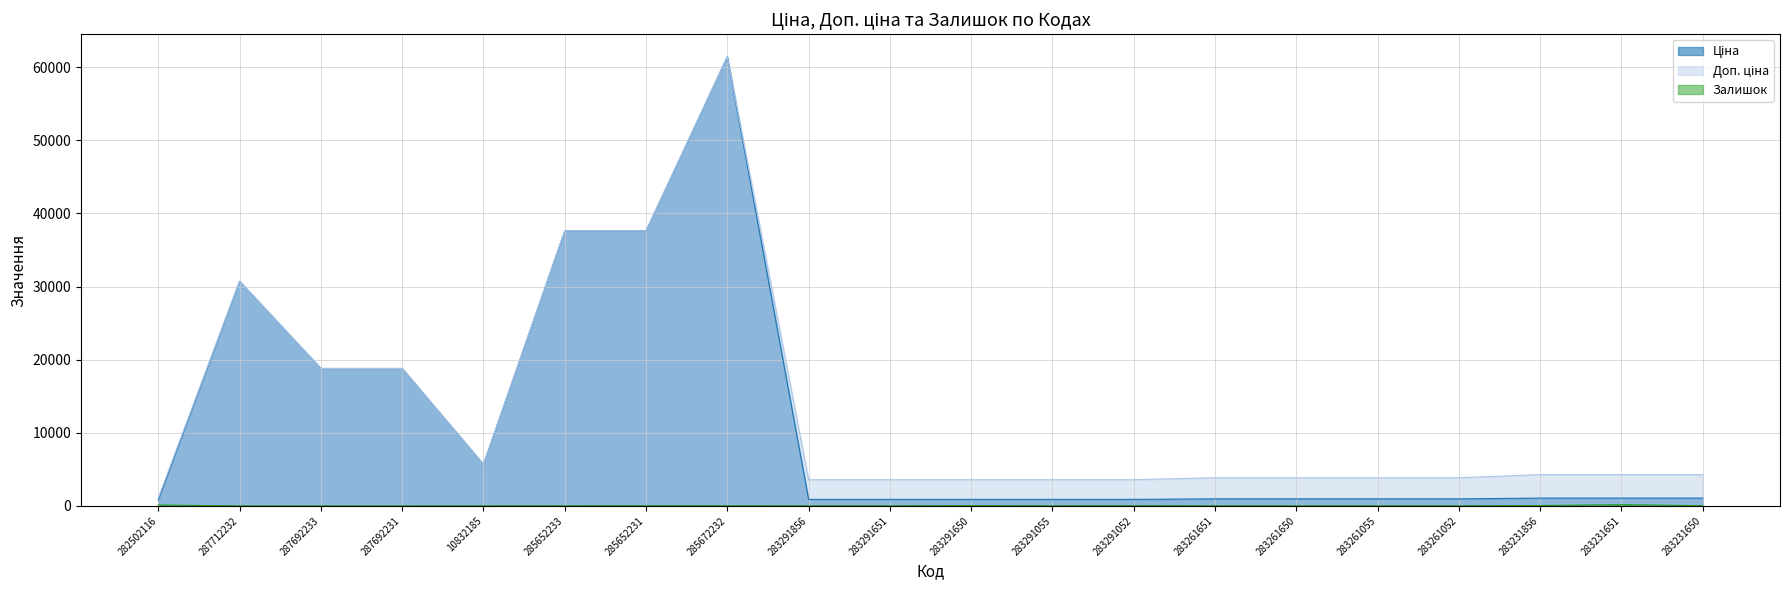

At which label does Залишок first exceed 12?

282502116